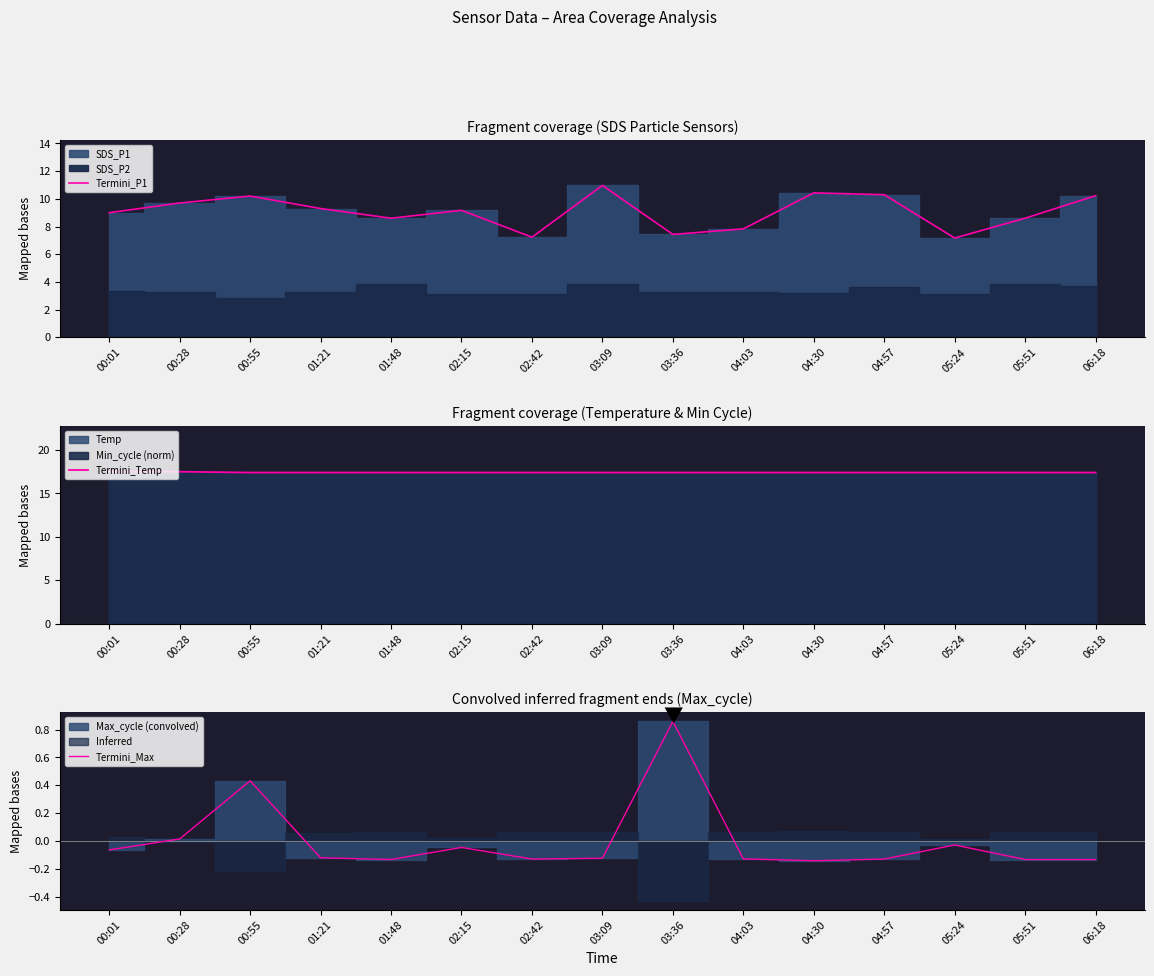

Reading right to left, what are all the values shown in this chart?

Termini_P1: 06:18=10.2	05:51=8.6	05:24=7.2	04:57=10.3	04:30=10.4	04:03=7.8	03:36=7.4	03:09=11.0	02:42=7.2	02:15=9.2	01:48=8.6	01:21=9.3	00:55=10.2	00:28=9.7	00:01=9.0
Termini_Temp: 06:18=17.4	05:51=17.4	05:24=17.4	04:57=17.4	04:30=17.4	04:03=17.4	03:36=17.4	03:09=17.4	02:42=17.4	02:15=17.4	01:48=17.4	01:21=17.4	00:55=17.4	00:28=17.5	00:01=17.5
Termini_Max: 06:18=-0.1	05:51=-0.1	05:24=-0.0	04:57=-0.1	04:30=-0.1	04:03=-0.1	03:36=0.9	03:09=-0.1	02:42=-0.1	02:15=-0.0	01:48=-0.1	01:21=-0.1	00:55=0.4	00:28=0.0	00:01=-0.1